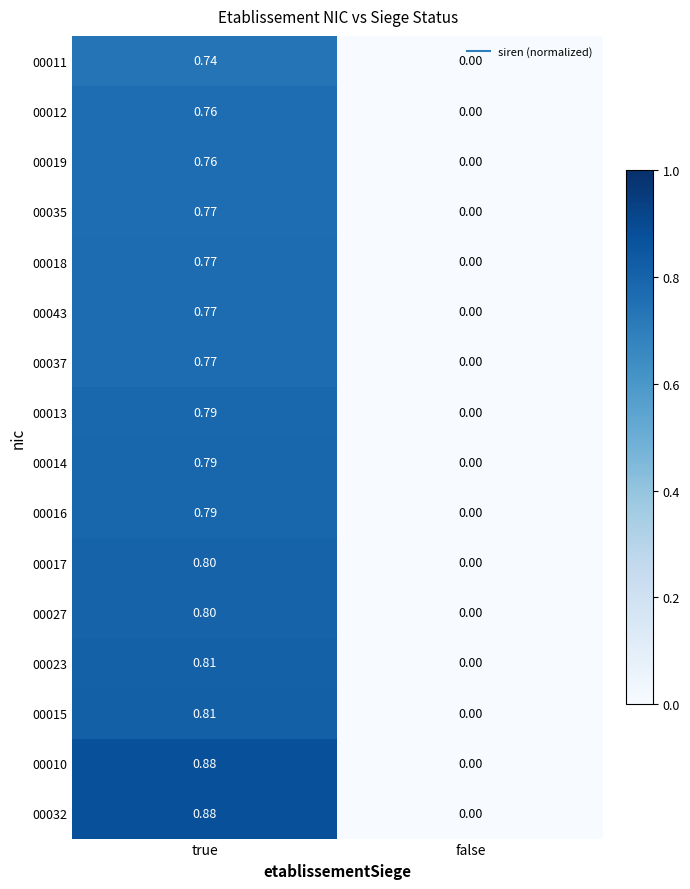

List the labels in order of 00013 value, largest first.

true, false